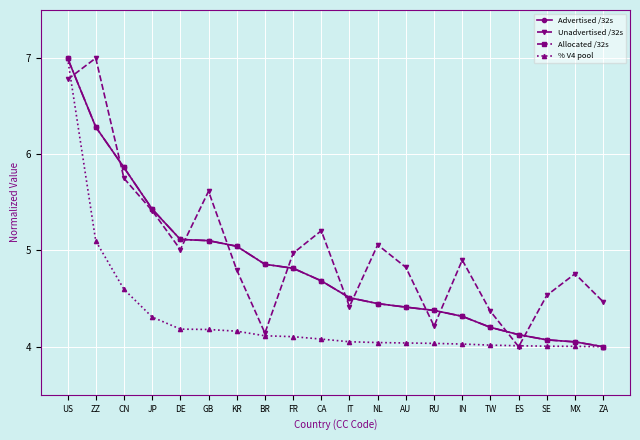

What is the total value across all series at IT?

17.5